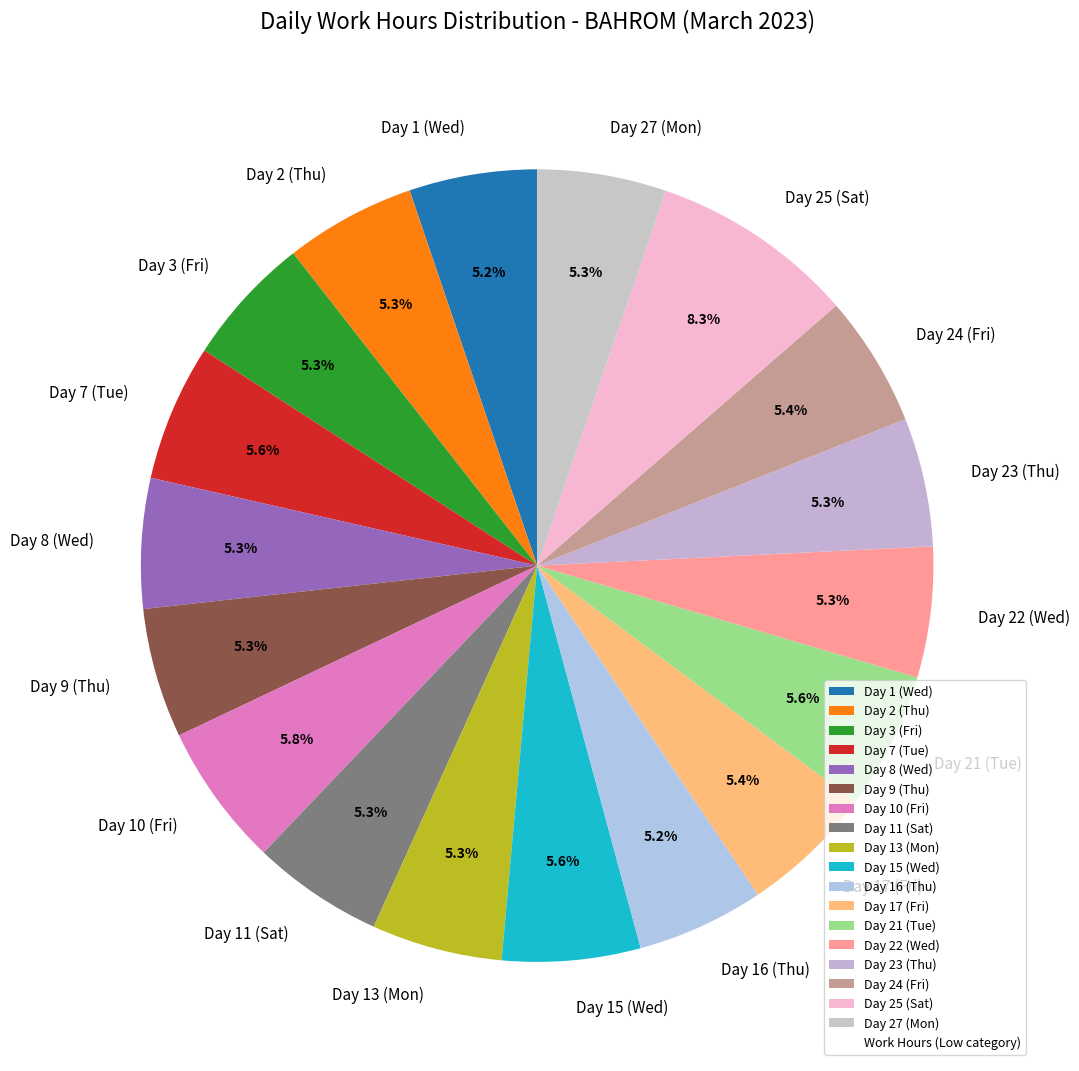

Do Day 15 (Wed) and Day 13 (Mon) together represent more than half of the pie?

No